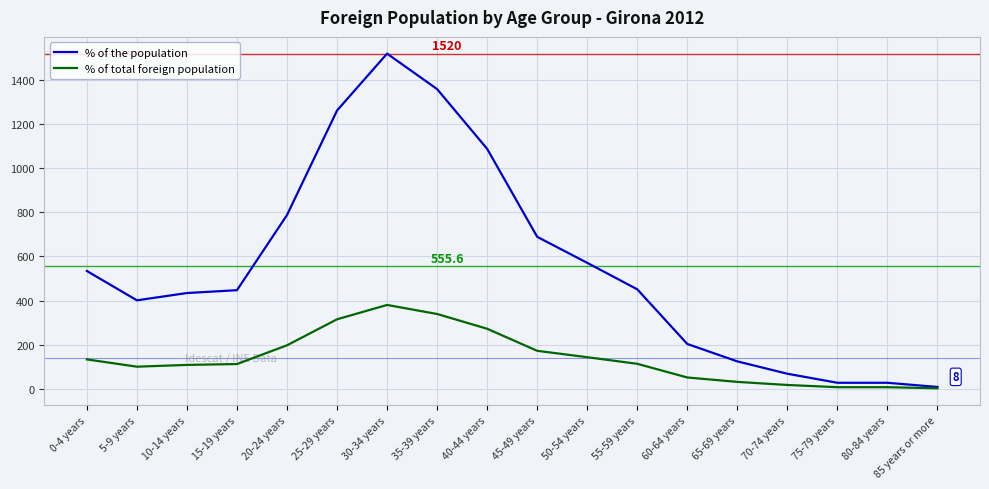

What is the maximum value shown in the chart?

1520